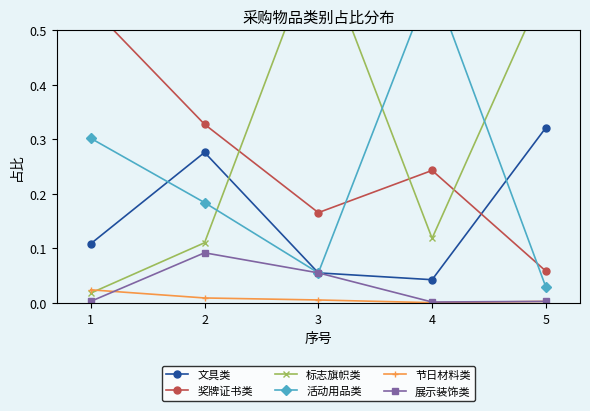

At which label does 展示装饰类 reach its peak?

2